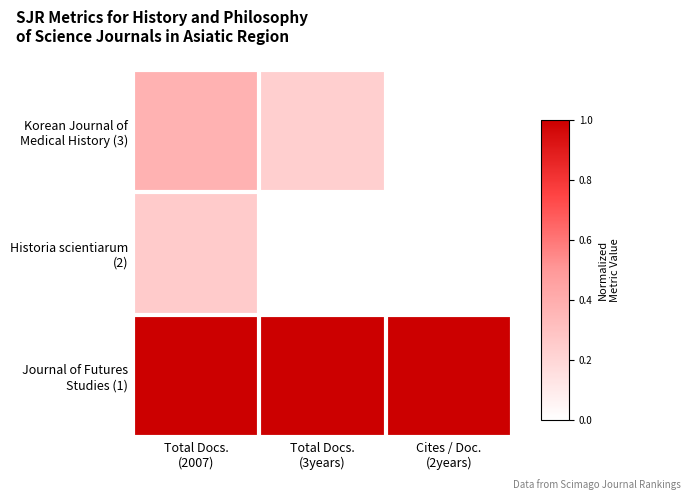

At how many categories does at least one series exceed 0?

3